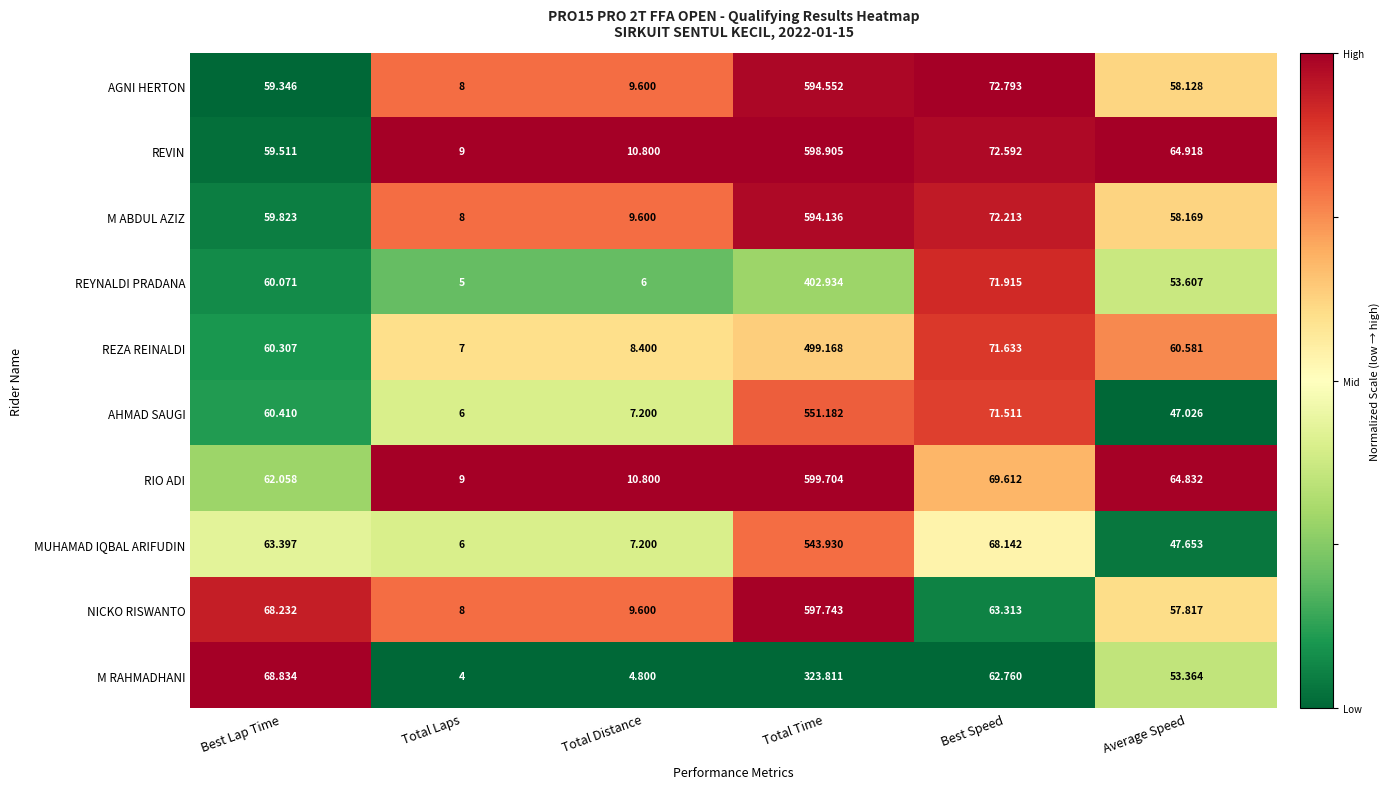

Between Best Lap Time and Total Time, which series saw the biggest shift?

REVIN